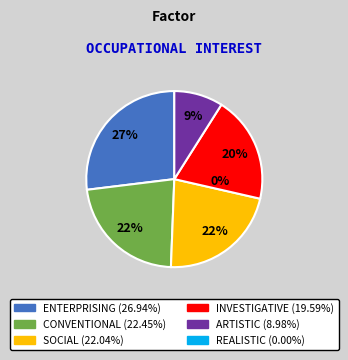

Is there any slice that represents more than half of the pie?

No